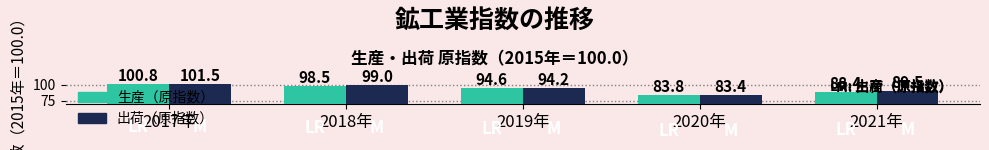

The value of 出荷（原指数） at 2019年 is 94.2. True or false?

True